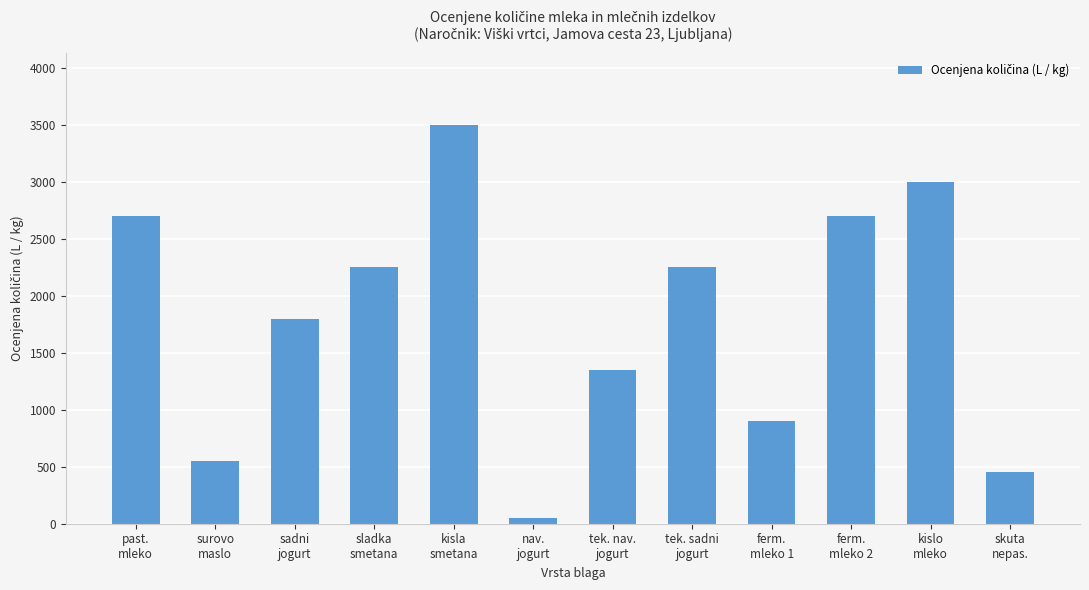

Reading left to right, extract all data points from this chart.

past.
mleko=2700	surovo
maslo=550	sadni
jogurt=1800	sladka
smetana=2250	kisla
smetana=3500	nav.
jogurt=50	tek. nav.
jogurt=1350	tek. sadni
jogurt=2250	ferm.
mleko 1=900	ferm.
mleko 2=2700	kislo
mleko=3000	skuta
nepas.=450